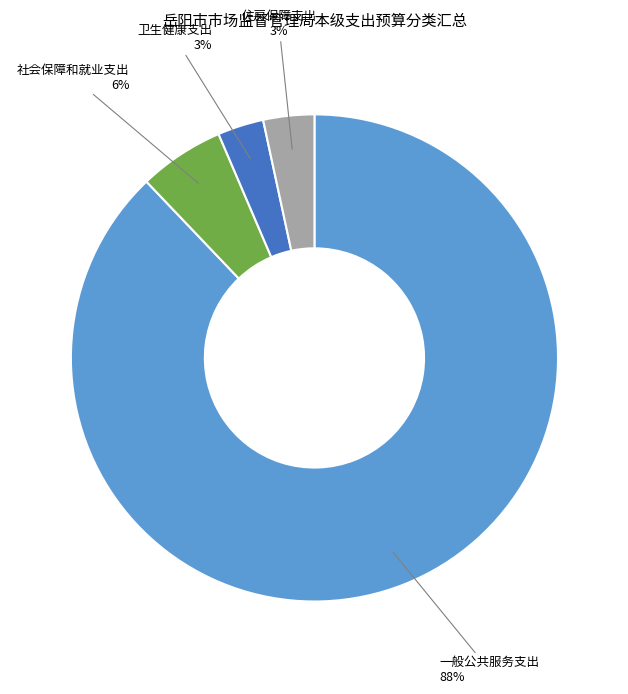

Is it true that 住房保障支出 is 3% of the pie?

True